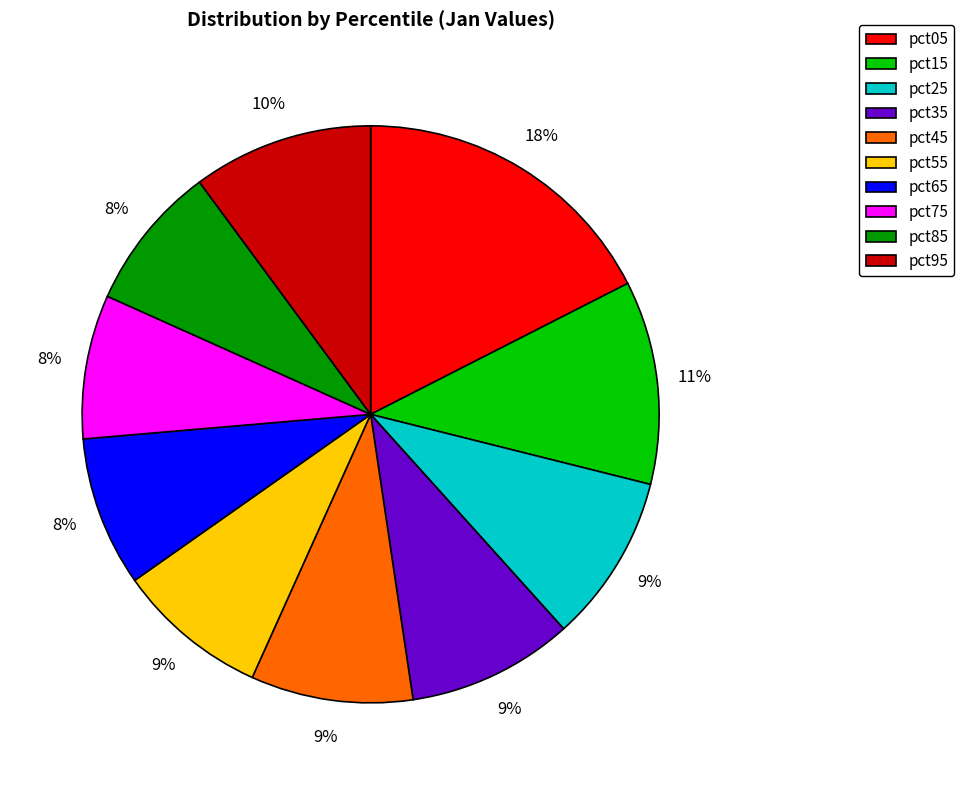

The pct05 slice represents 8% of the pie. True or false?

False